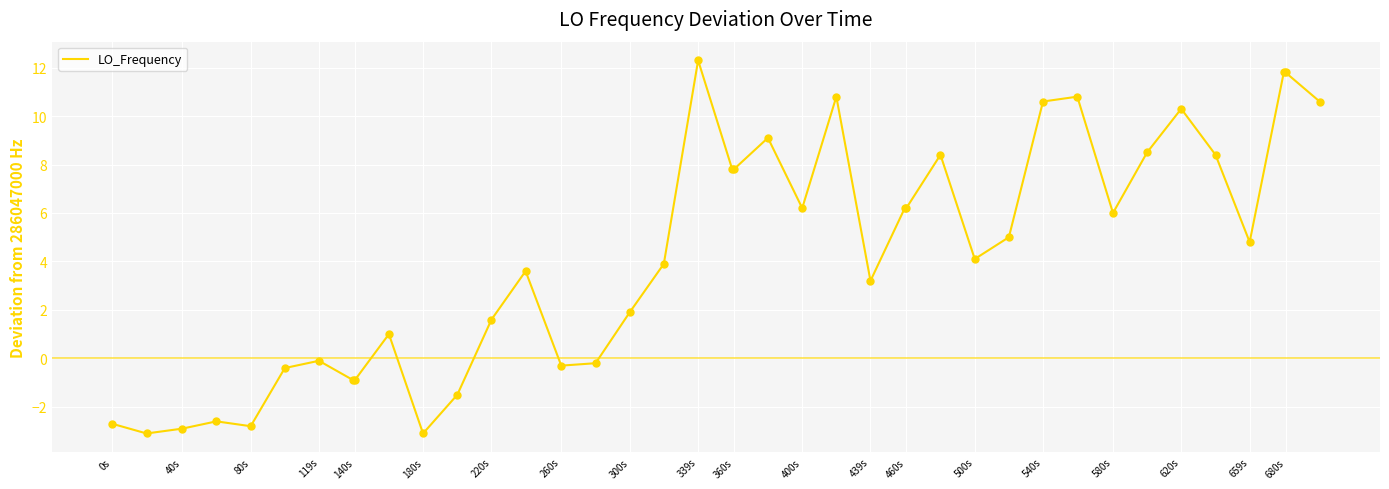

What is the maximum value shown in the chart?

12.3